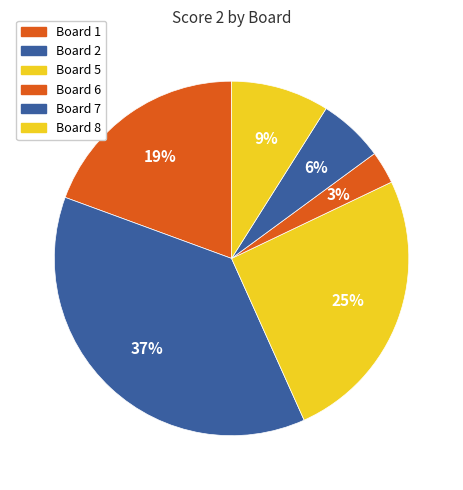

To the nearest percent, what is the difference between the Board 6 and Board 2 slice percentages?

34%